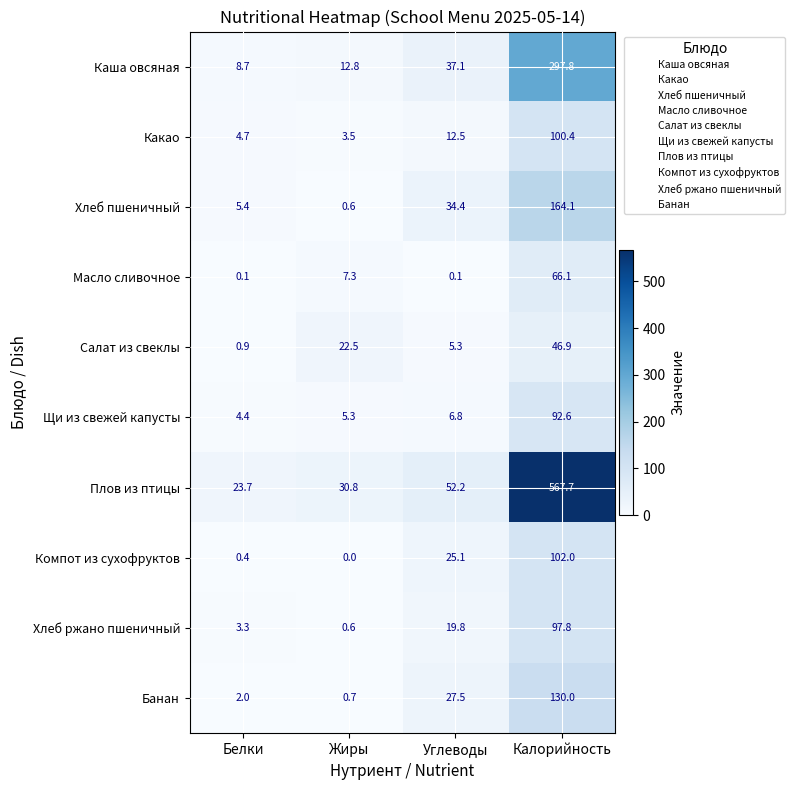

Is it true that Салат из свеклы equals 46.9 at Калорийность?

True